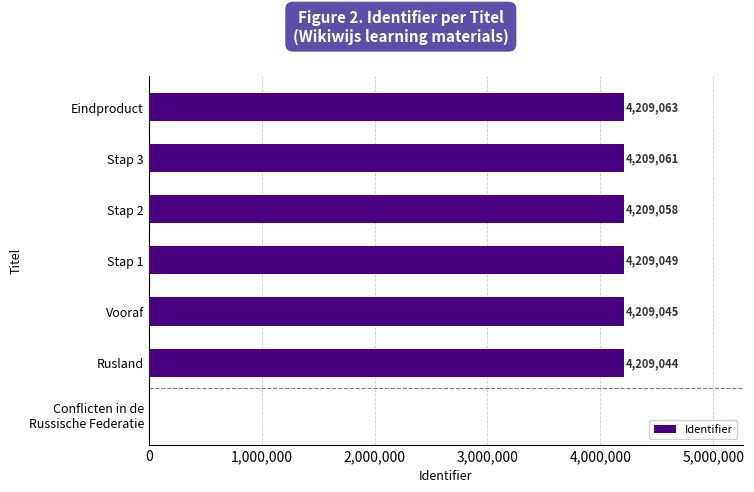

The value at Stap 2 is 1754284. True or false?

False